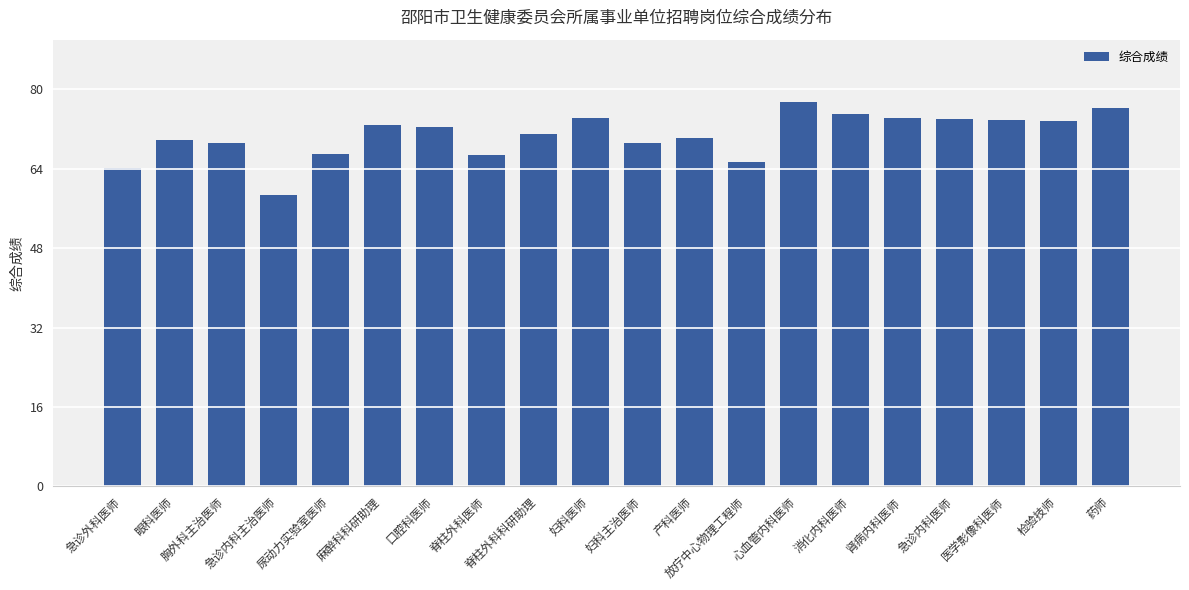

True or false: the data shows 102.7 at 胸外科主治医师.

False